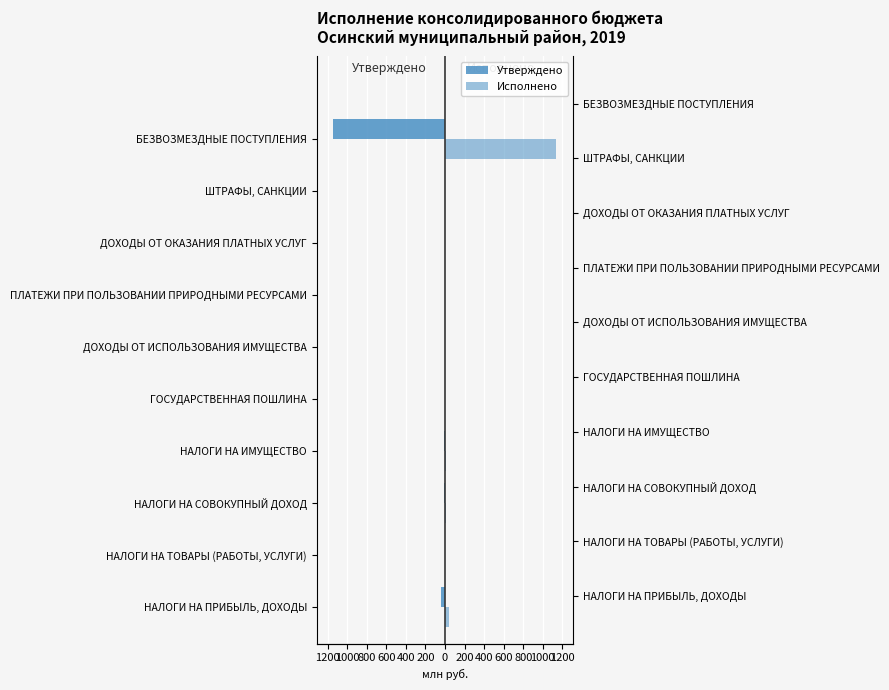

How many groups of bars are there?

10